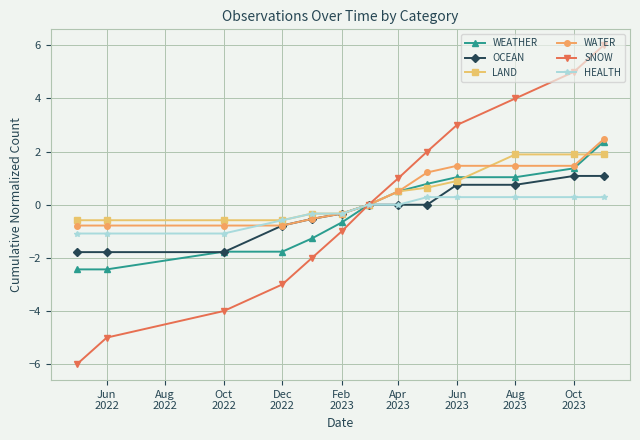

Reading left to right, extract all data points from this chart.

WEATHER: -2.4	-2.4	-1.8	-1.8	-1.3	-0.7	0.0	0.5	0.8	1.0	1.0	1.4	2.4
OCEAN: -1.8	-1.8	-1.8	-0.8	-0.5	-0.3	0.0	0.0	0.0	0.8	0.8	1.1	1.1
LAND: -0.6	-0.6	-0.6	-0.6	-0.3	-0.3	0.0	0.5	0.6	0.9	1.9	1.9	1.9
WATER: -0.8	-0.8	-0.8	-0.8	-0.5	-0.3	0.0	0.5	1.2	1.5	1.5	1.5	2.5
SNOW: -6.0	-5.0	-4.0	-3.0	-2.0	-1.0	0.0	1.0	2.0	3.0	4.0	5.0	6.0
HEALTH: -1.1	-1.1	-1.1	-0.6	-0.3	-0.3	0.0	0.0	0.3	0.3	0.3	0.3	0.3